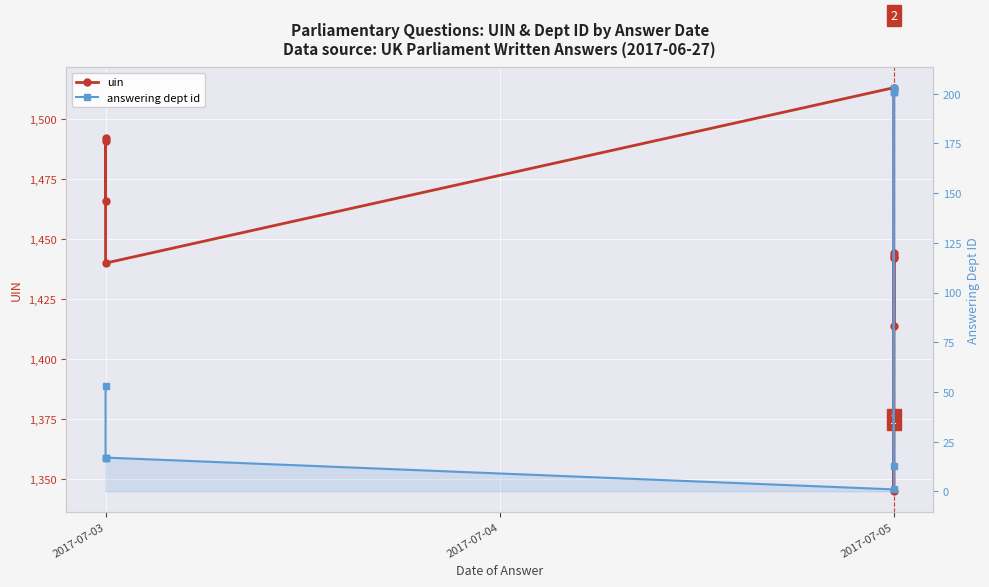

Which series has the largest range (max minus min)?

answering dept id